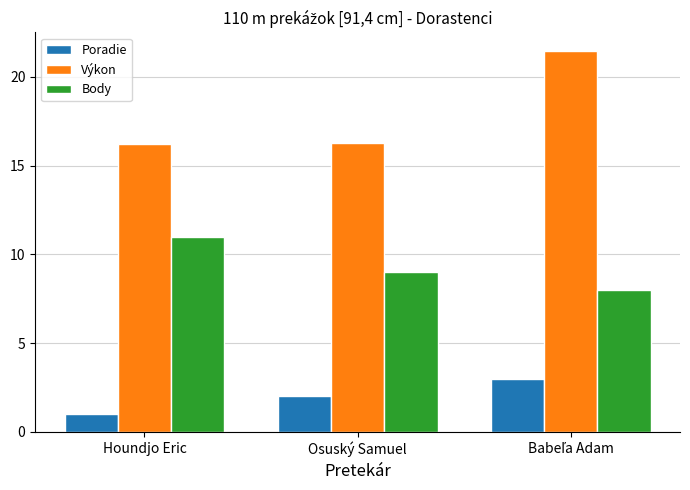

The Poradie series shows 2.0 at Osuský Samuel. True or false?

True